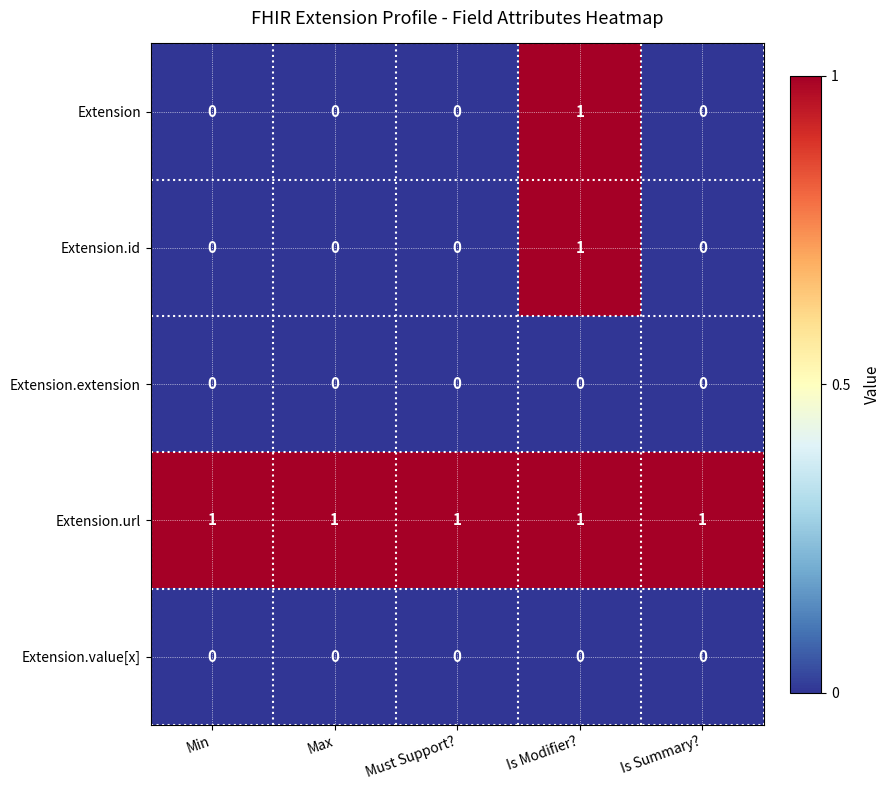

What is the sum of all Extension.url values?

5